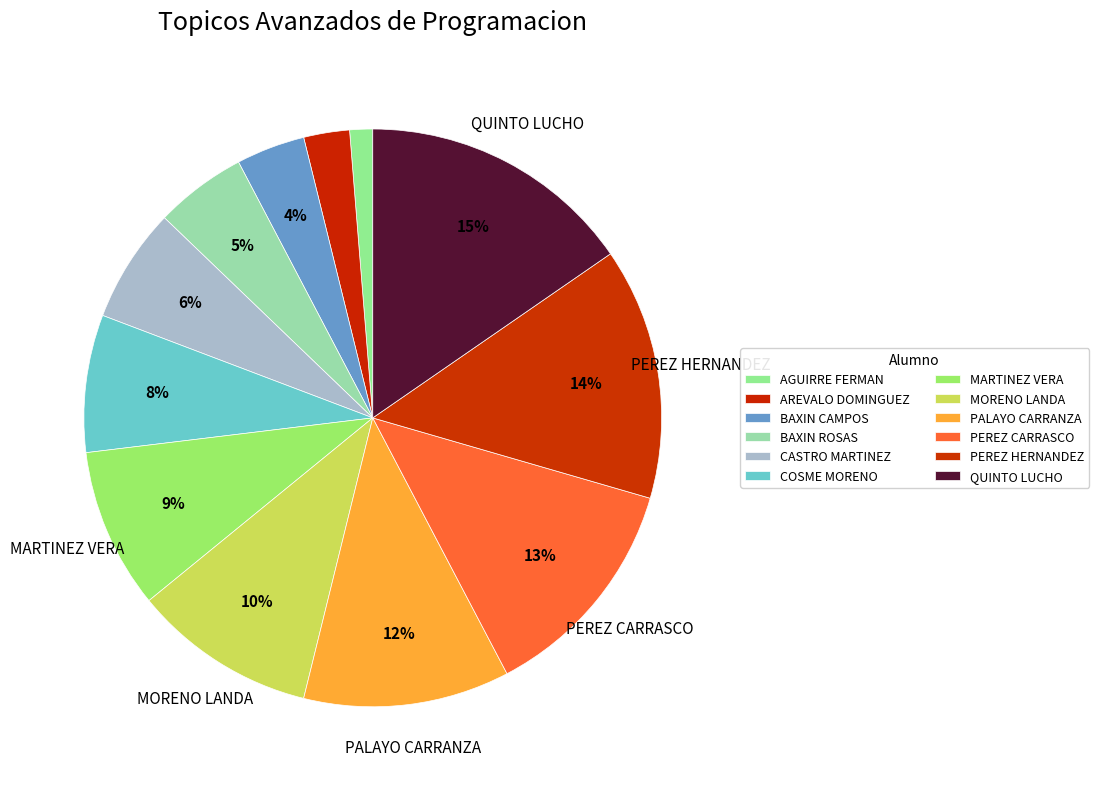

Count the number of slices in the pie.

12